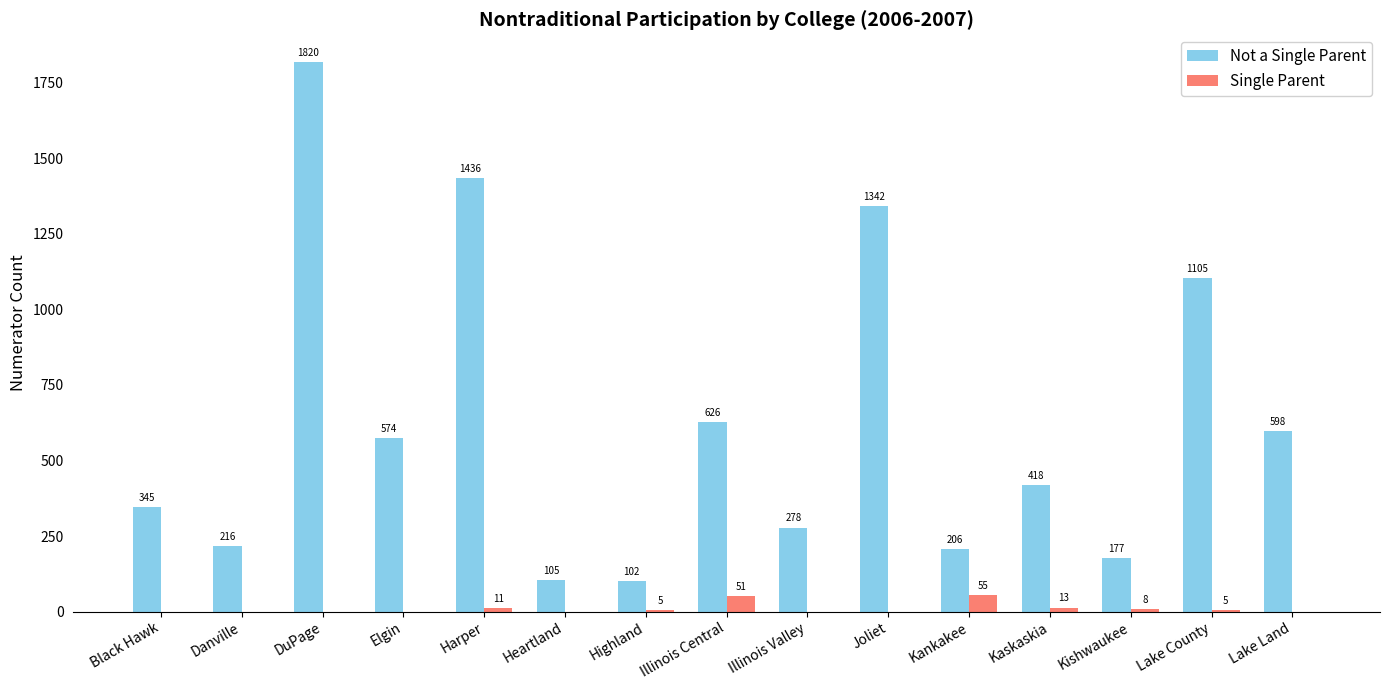

How many groups of bars are there?

15